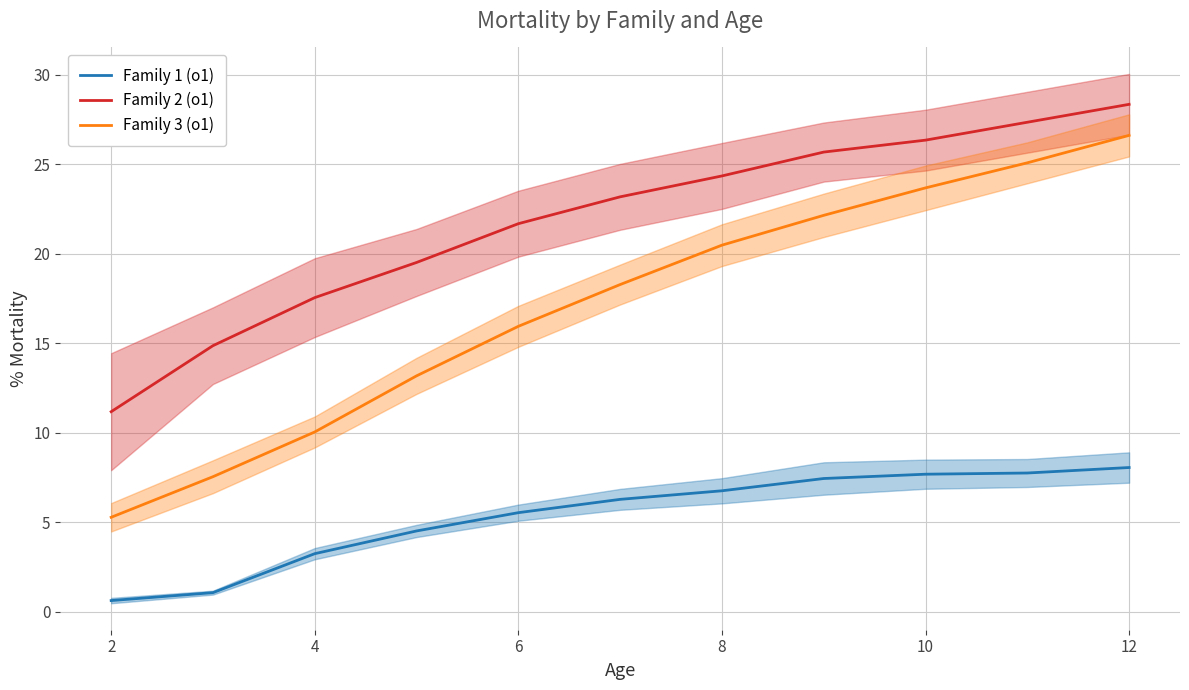

What are all the series names shown in the legend?

Family 1 (o1), Family 2 (o1), Family 3 (o1)